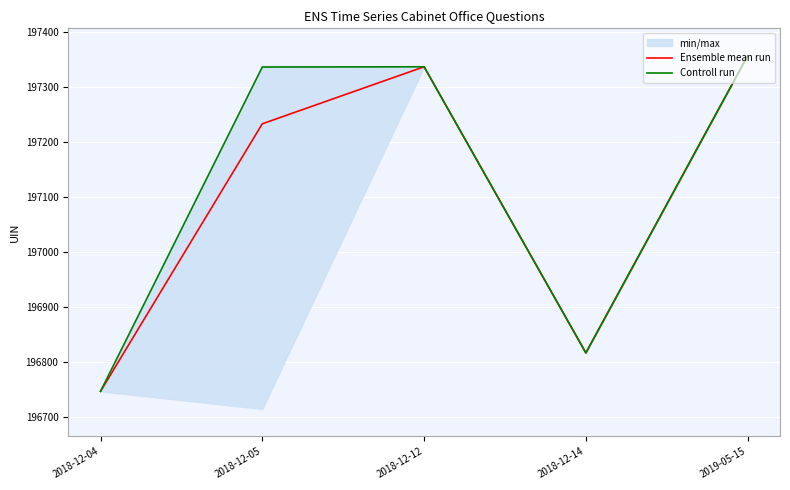

Between 2018-12-14 and 2019-05-15, which series saw the biggest shift?

Ensemble mean run